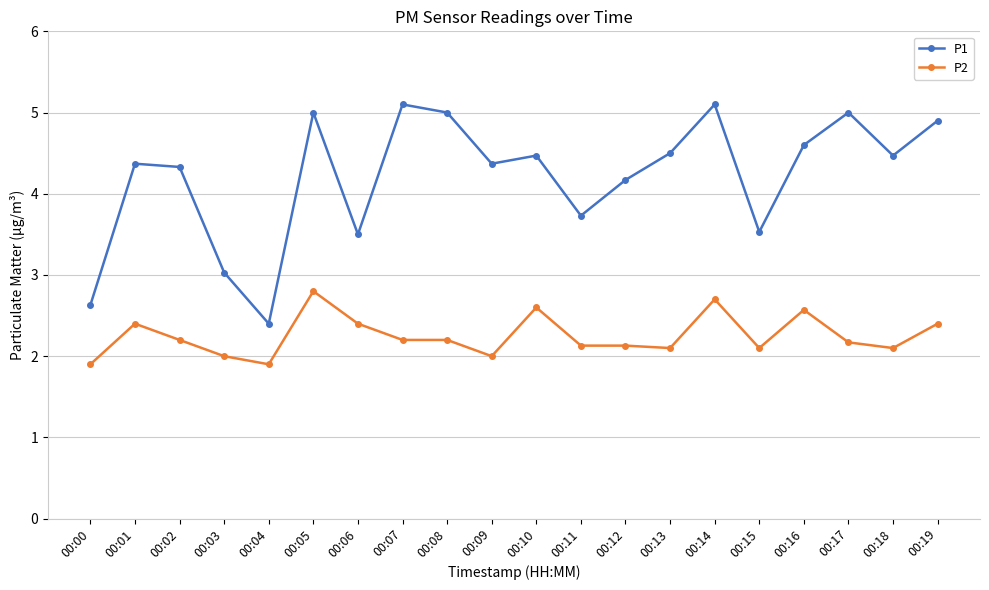

Reading left to right, transcribe all the data shown in this chart.

P1: 00:00=2.6	00:01=4.4	00:02=4.3	00:03=3.0	00:04=2.4	00:05=5.0	00:06=3.5	00:07=5.1	00:08=5.0	00:09=4.4	00:10=4.5	00:11=3.7	00:12=4.2	00:13=4.5	00:14=5.1	00:15=3.5	00:16=4.6	00:17=5.0	00:18=4.5	00:19=4.9
P2: 00:00=1.9	00:01=2.4	00:02=2.2	00:03=2.0	00:04=1.9	00:05=2.8	00:06=2.4	00:07=2.2	00:08=2.2	00:09=2.0	00:10=2.6	00:11=2.1	00:12=2.1	00:13=2.1	00:14=2.7	00:15=2.1	00:16=2.6	00:17=2.2	00:18=2.1	00:19=2.4